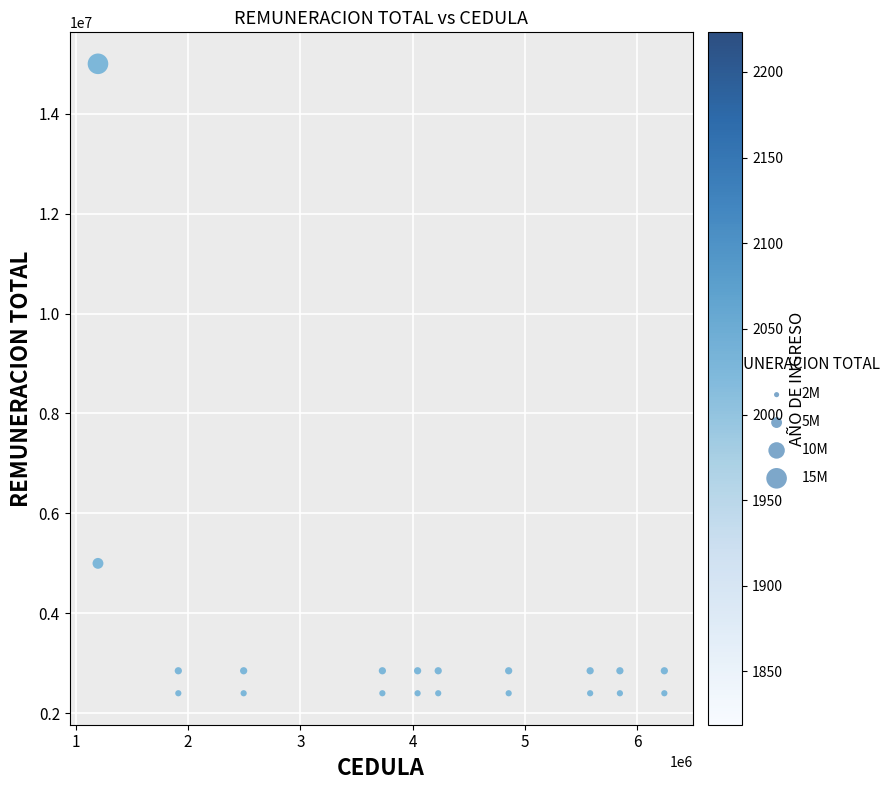

What is the range of Y values (max minus min)?

12600000